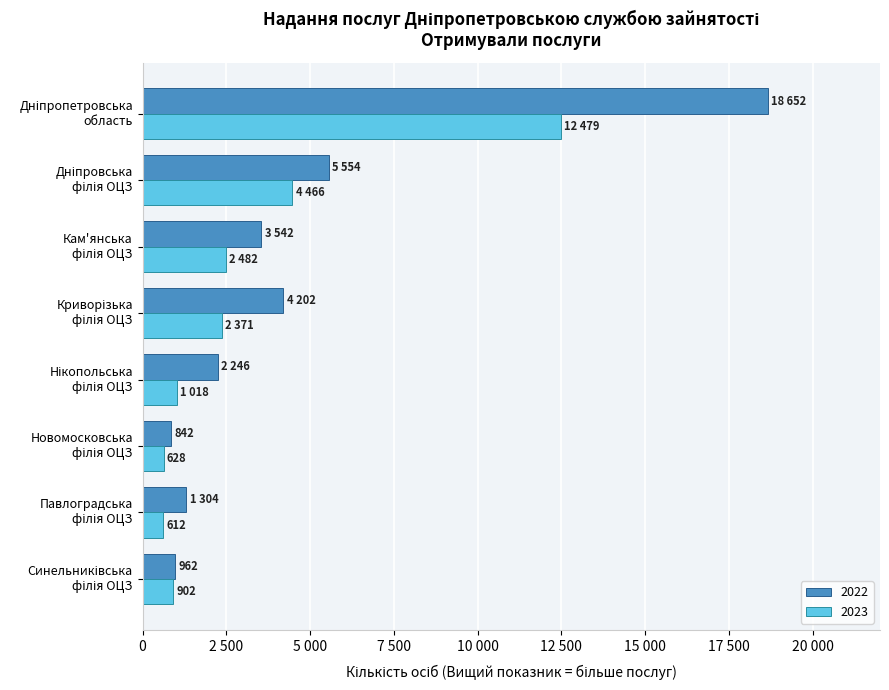

Is it true that 2023 equals 628 at Новомосковська
філія ОЦЗ?

True